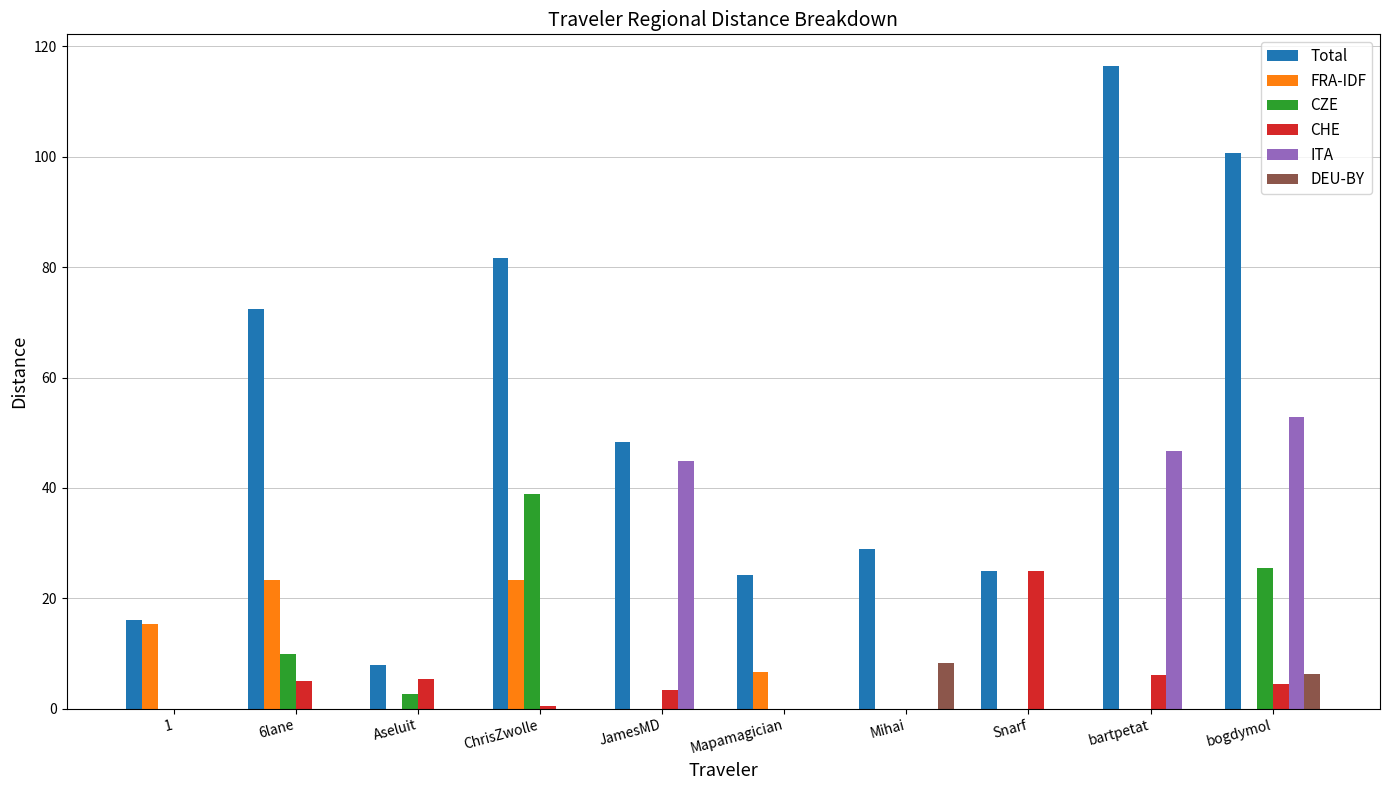

What are all the series names shown in the legend?

Total, FRA-IDF, CZE, CHE, ITA, DEU-BY